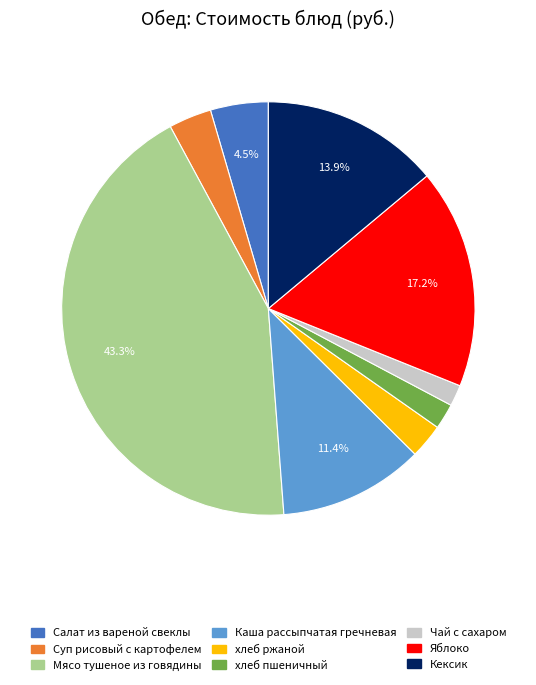

To the nearest percent, what is the difference between the largest and smallest slice percentages?

42%